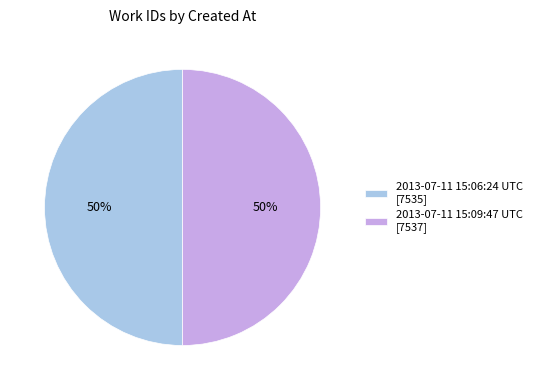

Is the sum of 2013-07-11 15:06:24 UTC [7535] and 2013-07-11 15:09:47 UTC [7537] greater than half?

Yes